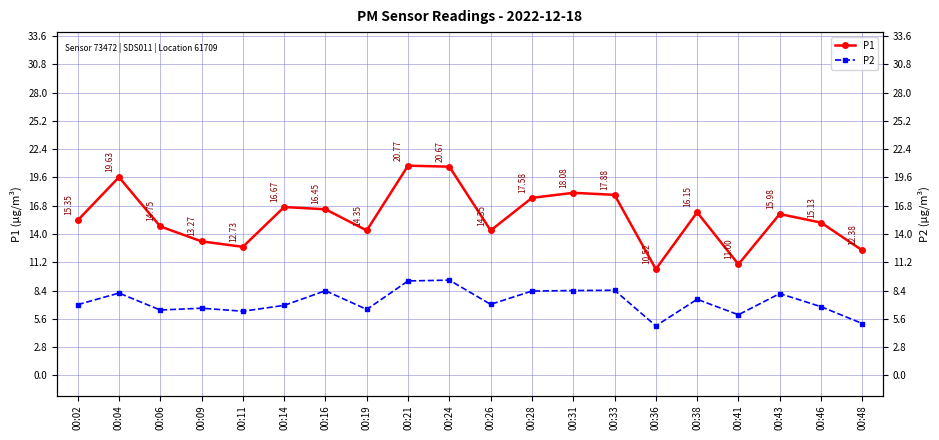

True or false: P1 and P2 intersect in this chart.

False